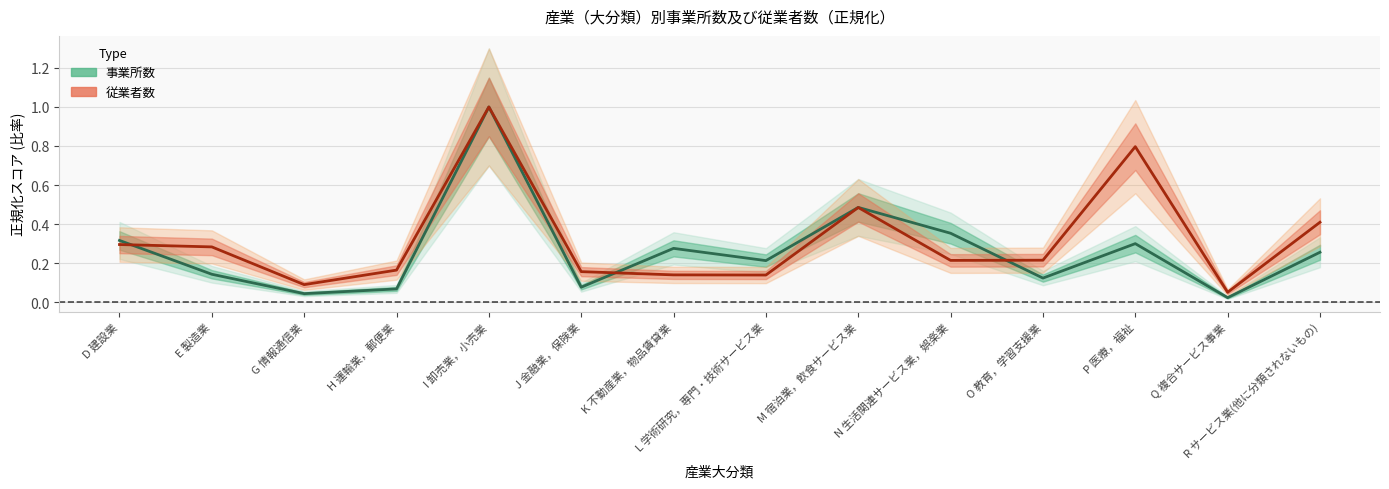

Which series has the largest total across all categories?

従業者数